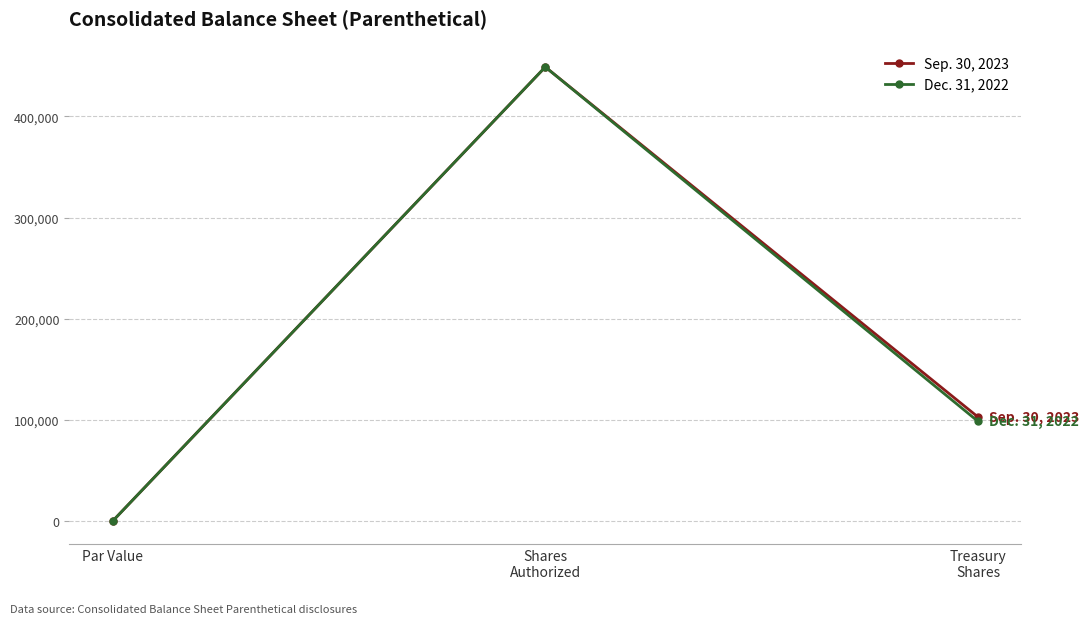

What is the label of the 1st point from the left?

Par Value